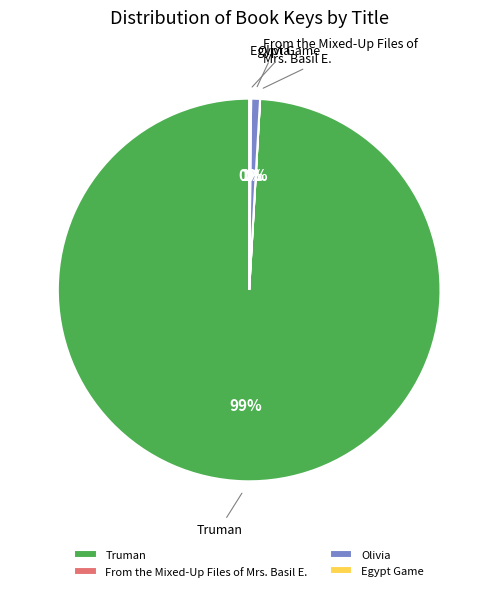

Which category accounts for the majority?

Truman